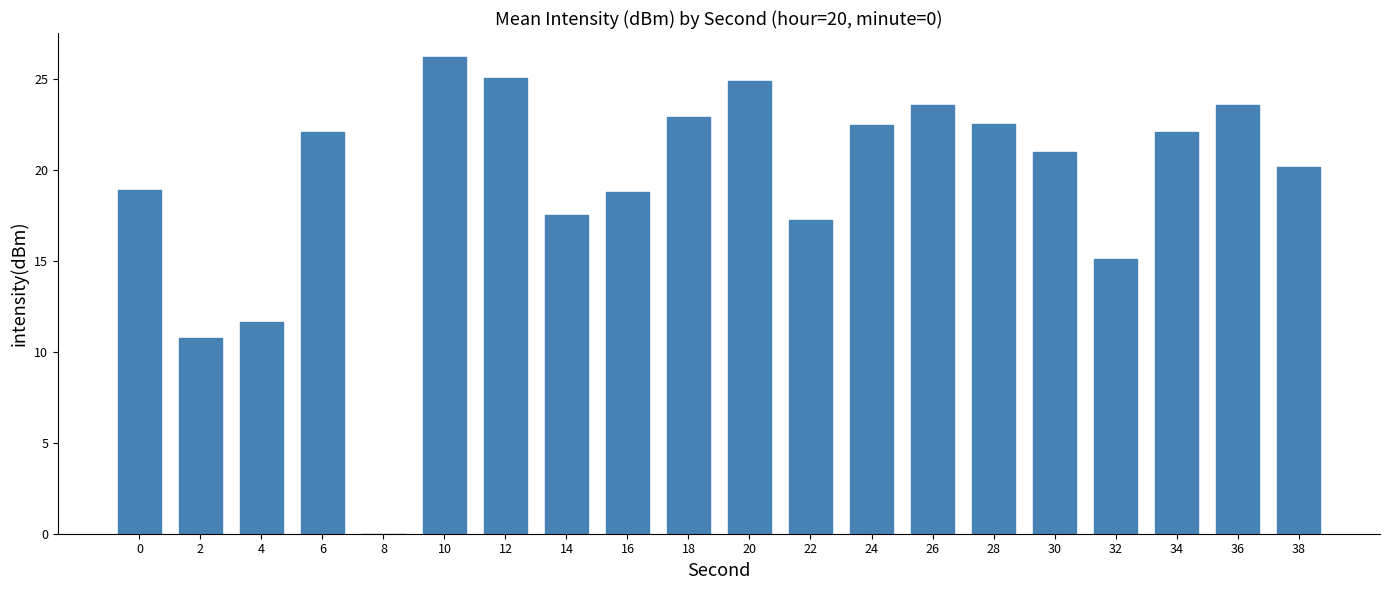

What is the ratio of the value at 18 to the value at 2?

2.1